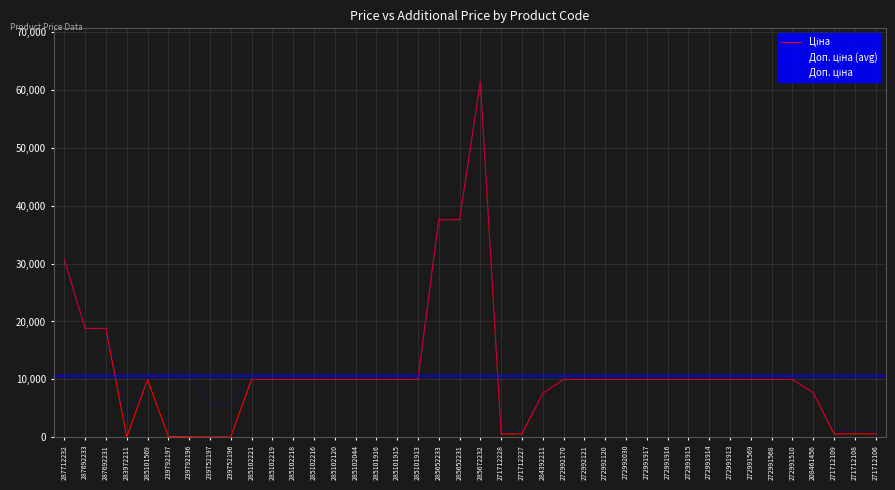

Is it true that Доп. ціна equals 9975.0 at 272992170?

True